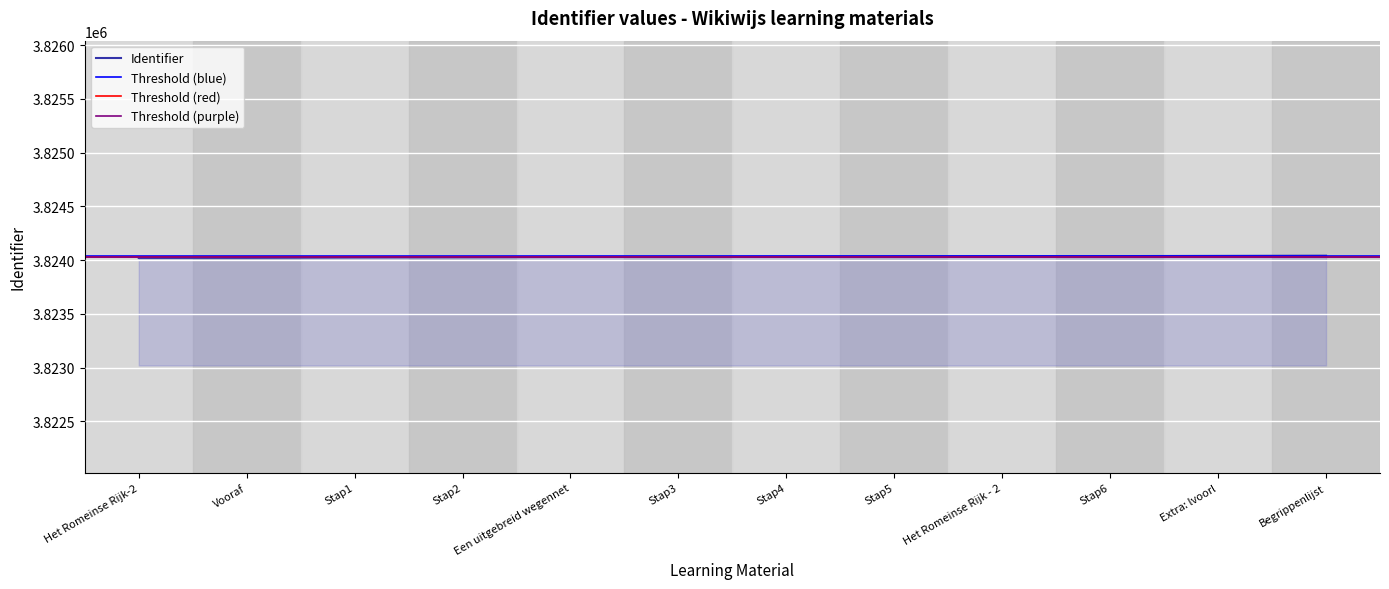

What is the sum of all values?

45888383